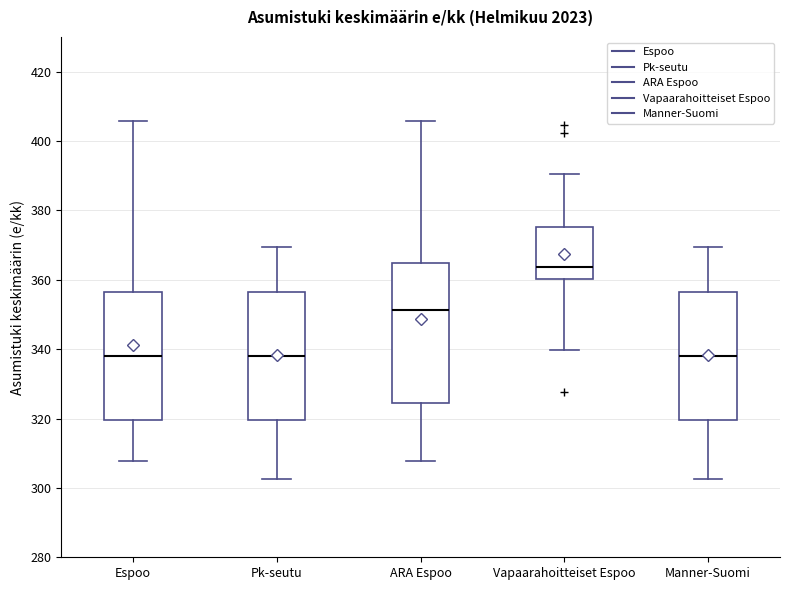

Which box is the tallest, from its lower edge to its upper edge?

ARA Espoo